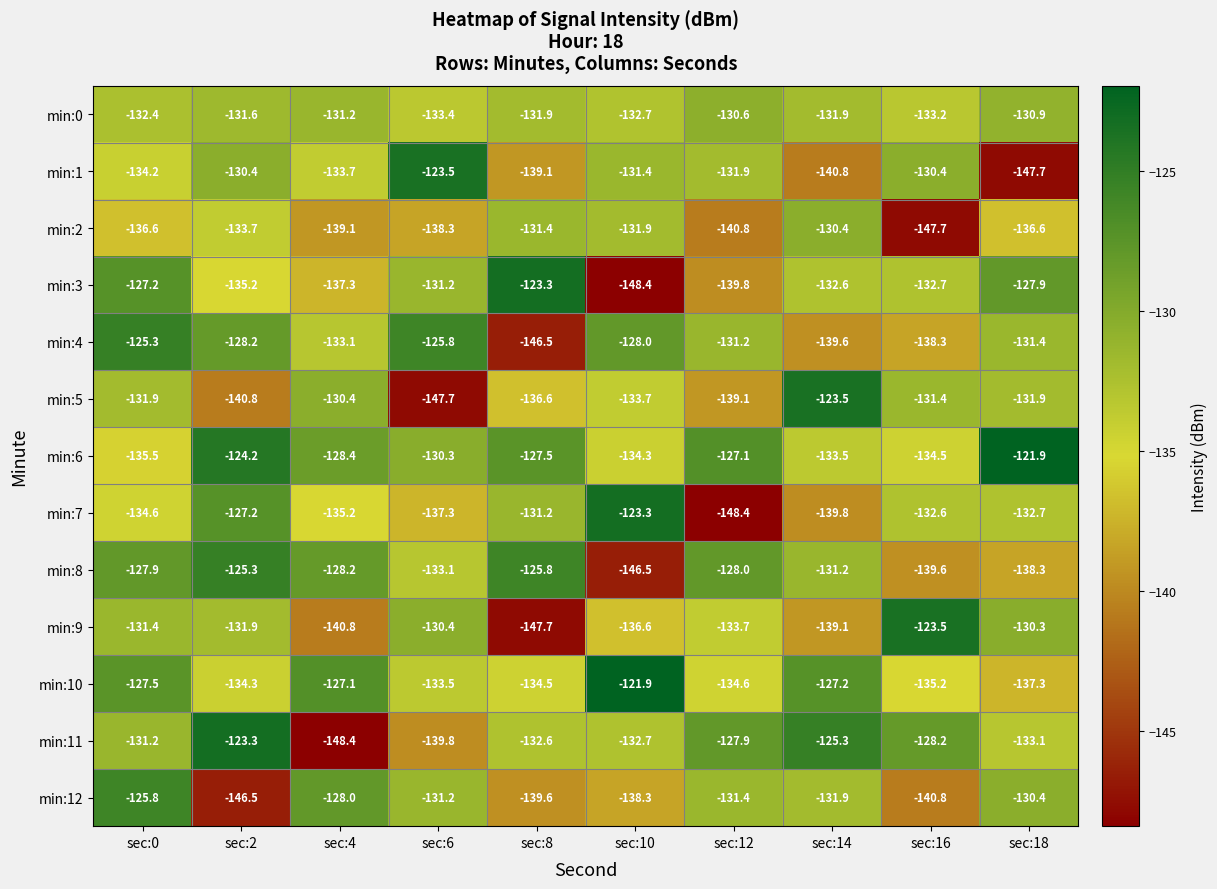

What is the spread (max minus min) of values at sec:8?

24.4